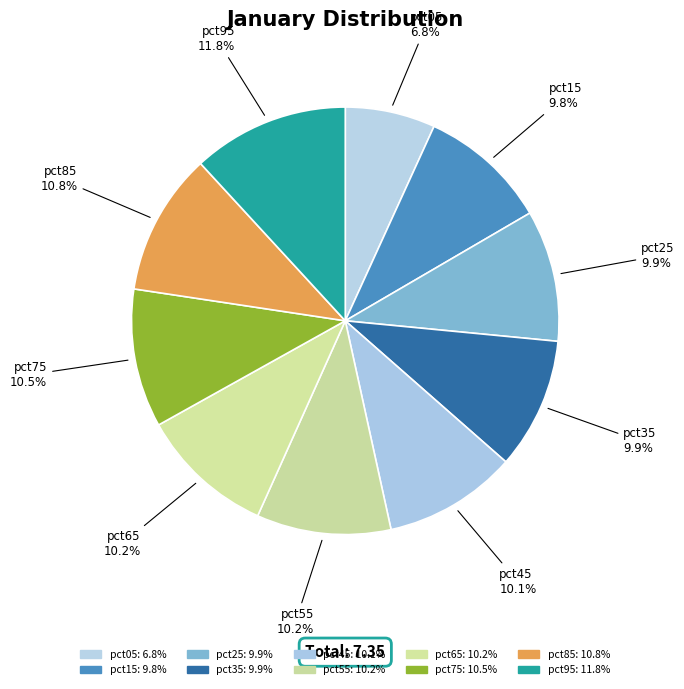

Is there a majority slice in this chart?

No